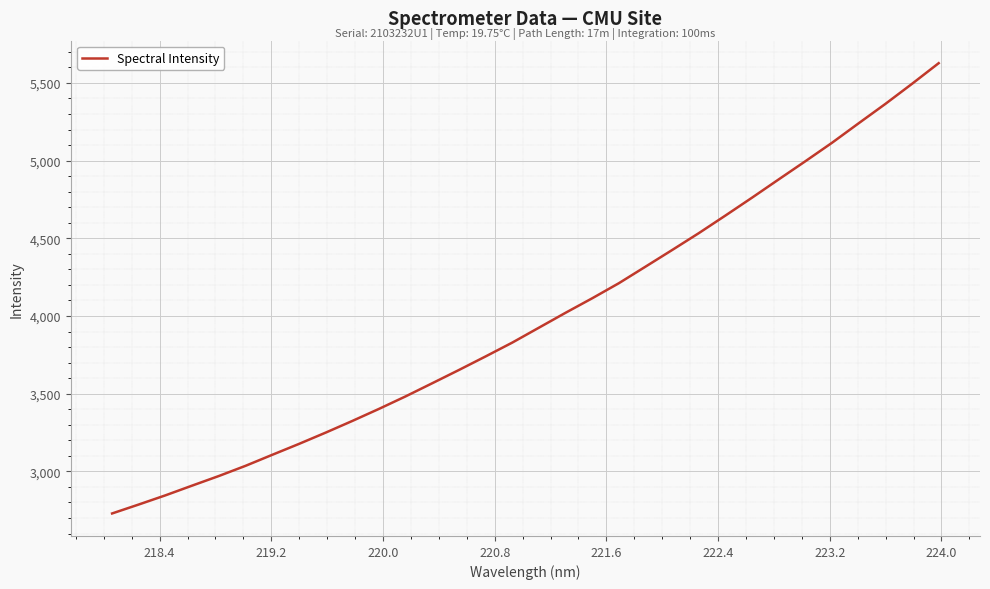

Count the number of values greater than 3925.

16